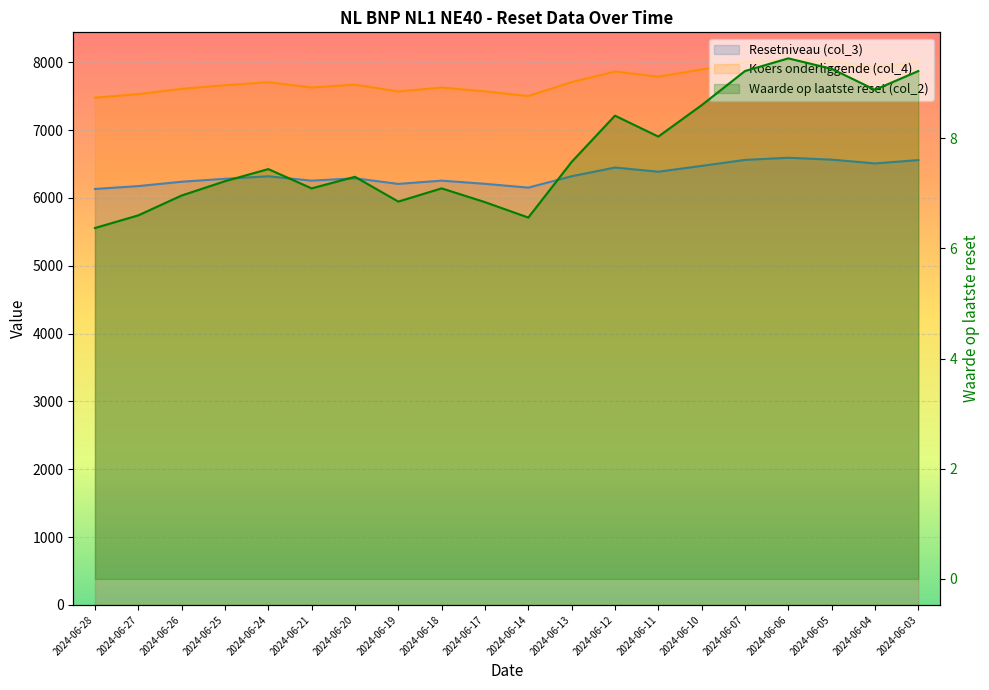

Reading left to right, transcribe all the data shown in this chart.

Resetniveau (col_3): 6133.1	6175.2	6239.5	6283.1	6319.6	6255.4	6290.5	6207.6	6255.6	6208.7	6152.7	6320.6	6449.1	6387.2	6473.1	6561.5	6592.9	6565.4	6509.1	6558.4
Koers onderliggende (col_4): 7479.4	7530.7	7609.1	7662.3	7706.9	7628.6	7671.3	7570.2	7628.8	7571.6	7503.3	7708.0	7864.7	7789.2	7894.0	8001.8	8040.1	8006.6	7937.9	7998.0
Waarde op laatste reset (col_2): 6.4	6.6	7.0	7.2	7.4	7.1	7.3	6.8	7.1	6.8	6.6	7.6	8.4	8.0	8.6	9.2	9.4	9.3	8.9	9.2